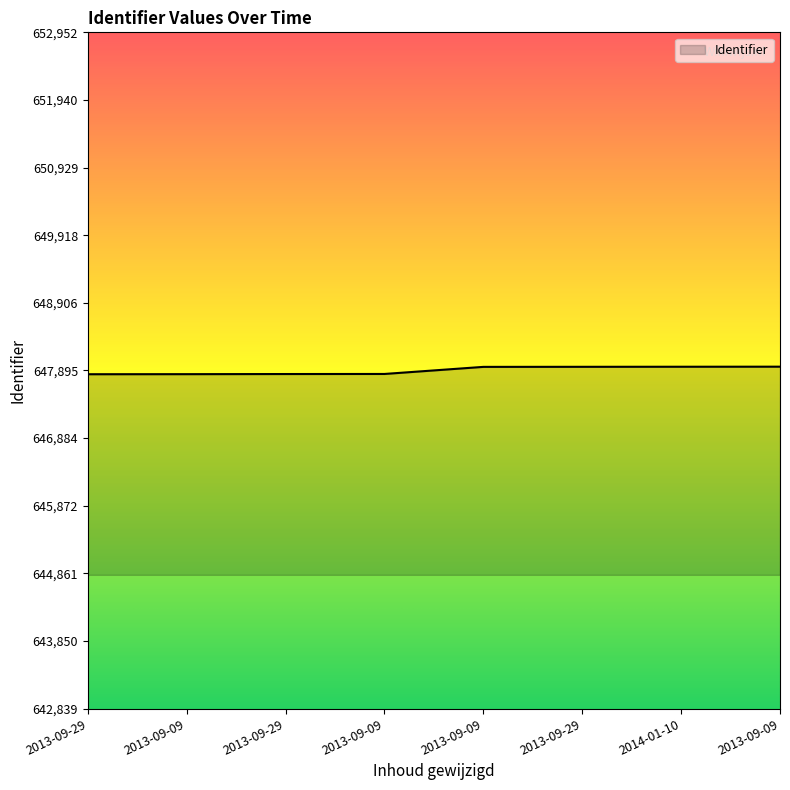

Does the chart have visible grid lines?

No